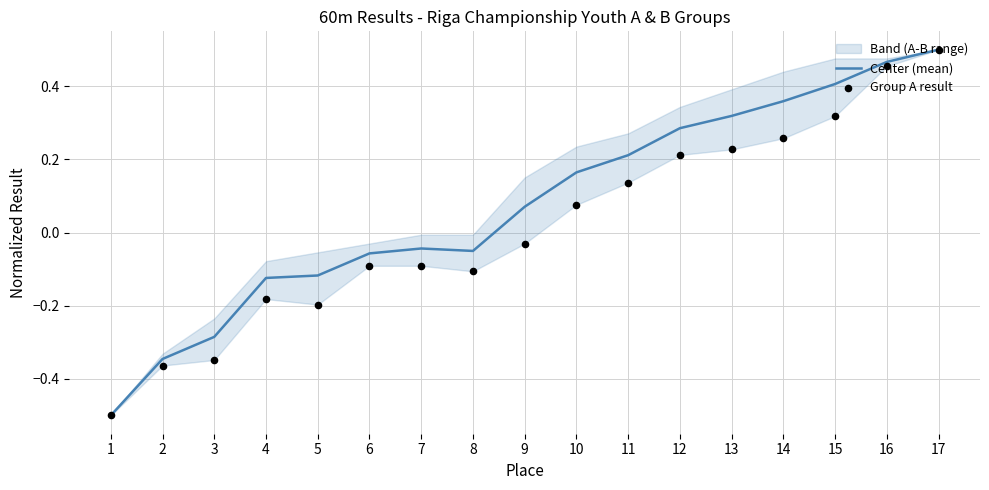

Which series has the widest spread of Y values?

Center (mean)